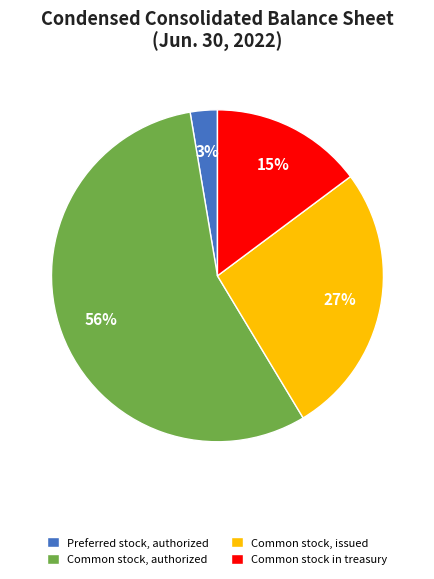

How many slices are in this pie chart?

4